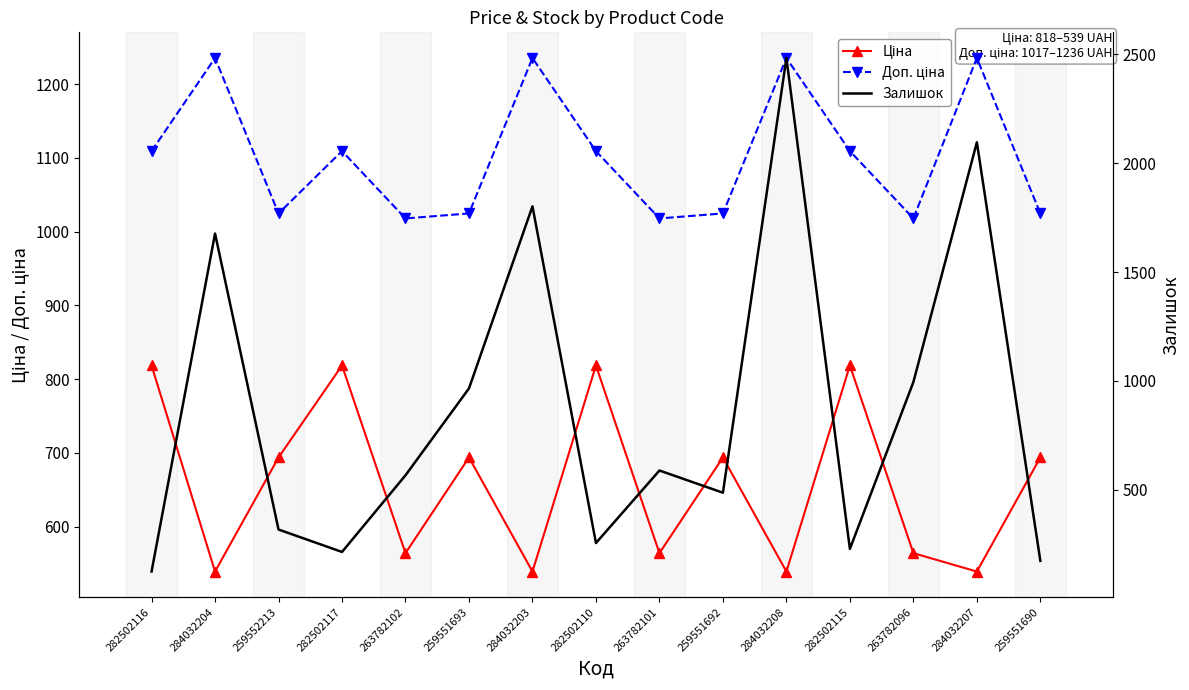

Which series has the largest total across all categories?

Доп. ціна